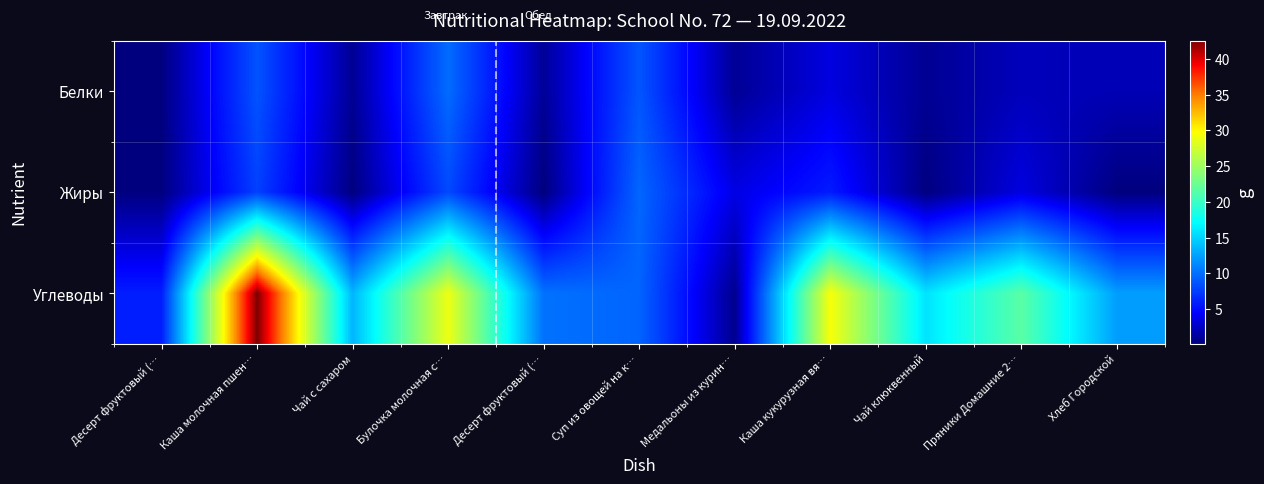

At Медальоны из курин…, list the series in order from smallest to largest.

Углеводы, Белки, Жиры